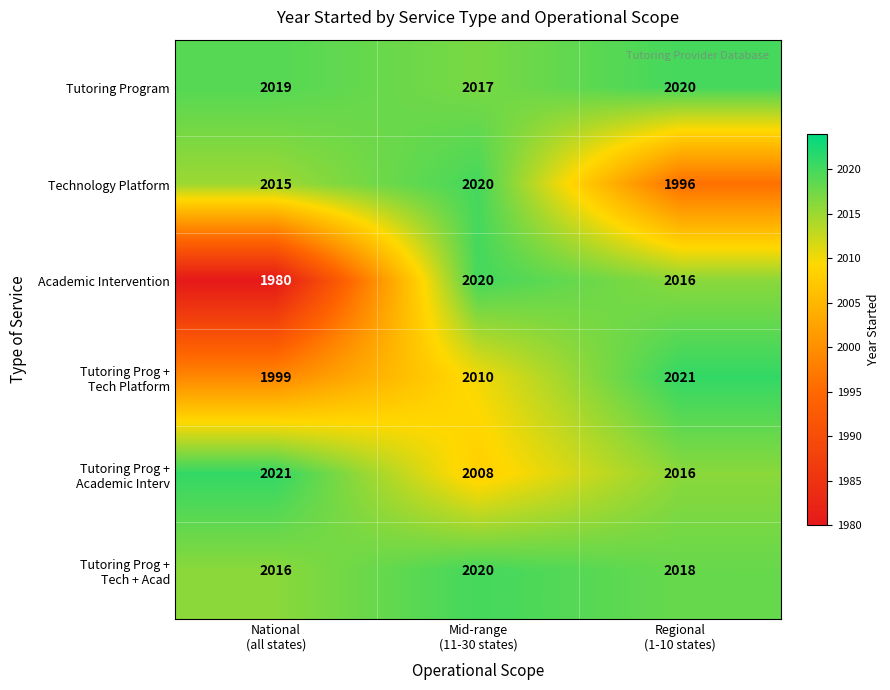

Which series has the largest total across all categories?

Tutoring Program